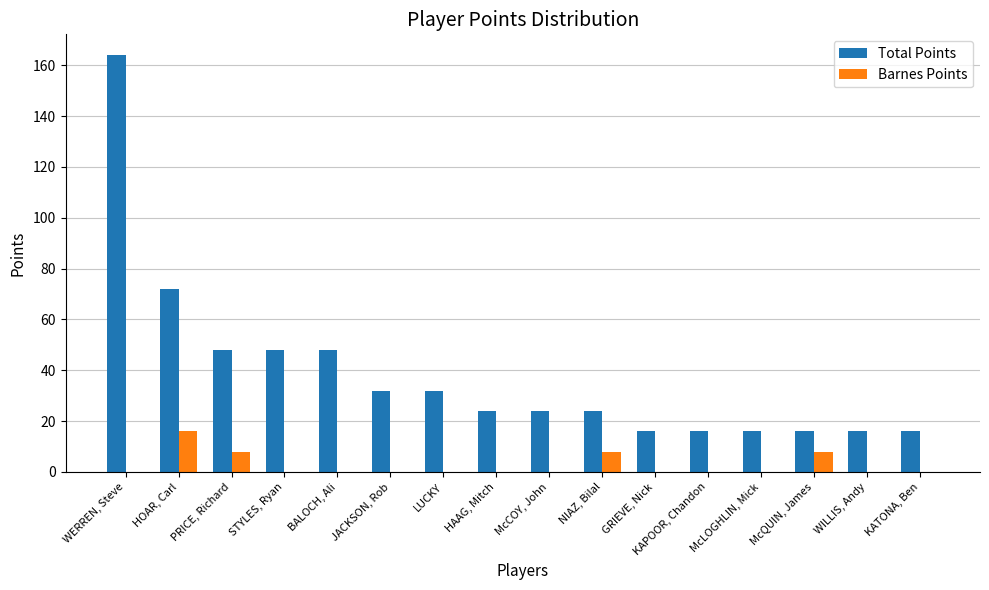

Which series has the largest total across all categories?

Total Points